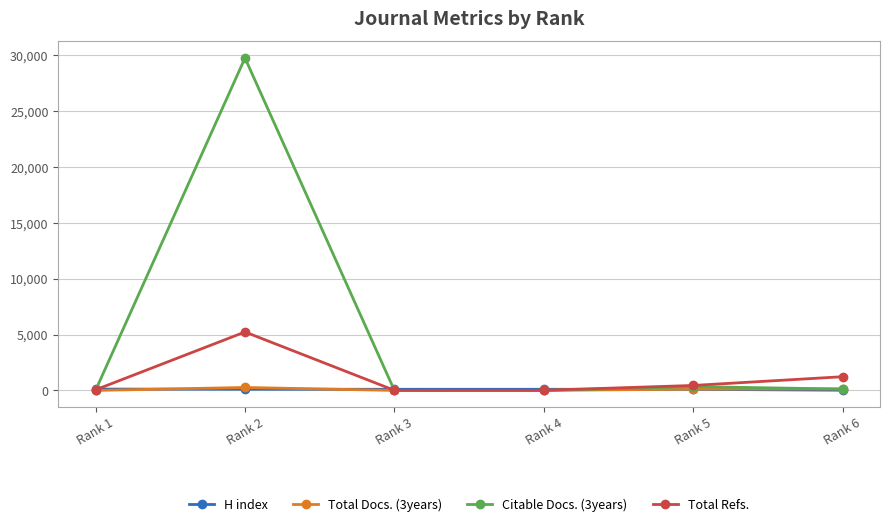

At which label does H index first exceed 102?

Rank 1